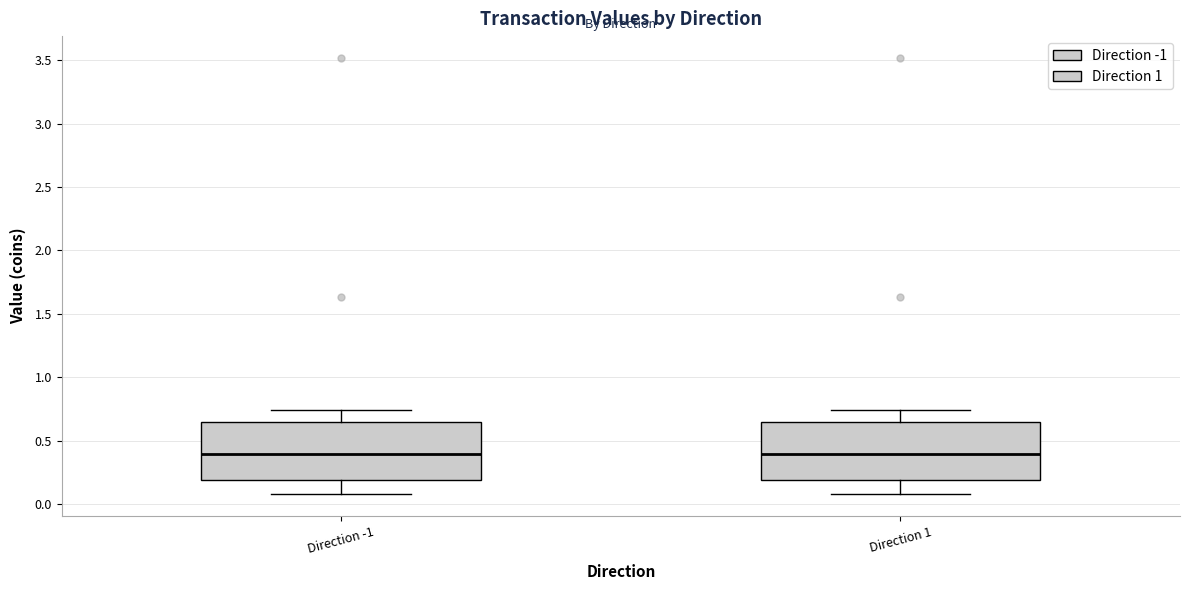

Reading left to right, transcribe this box plot: for each box, give where its median line is, the range the box spans, and where its two whiskers end, as read against the y-axis. The values are not printed on the chart, so give them approximately, as read against the axis.

Direction -1: median 0.40, box 0.20 to 0.65, whiskers 0.10 to 0.75
Direction 1: median 0.40, box 0.20 to 0.65, whiskers 0.10 to 0.75